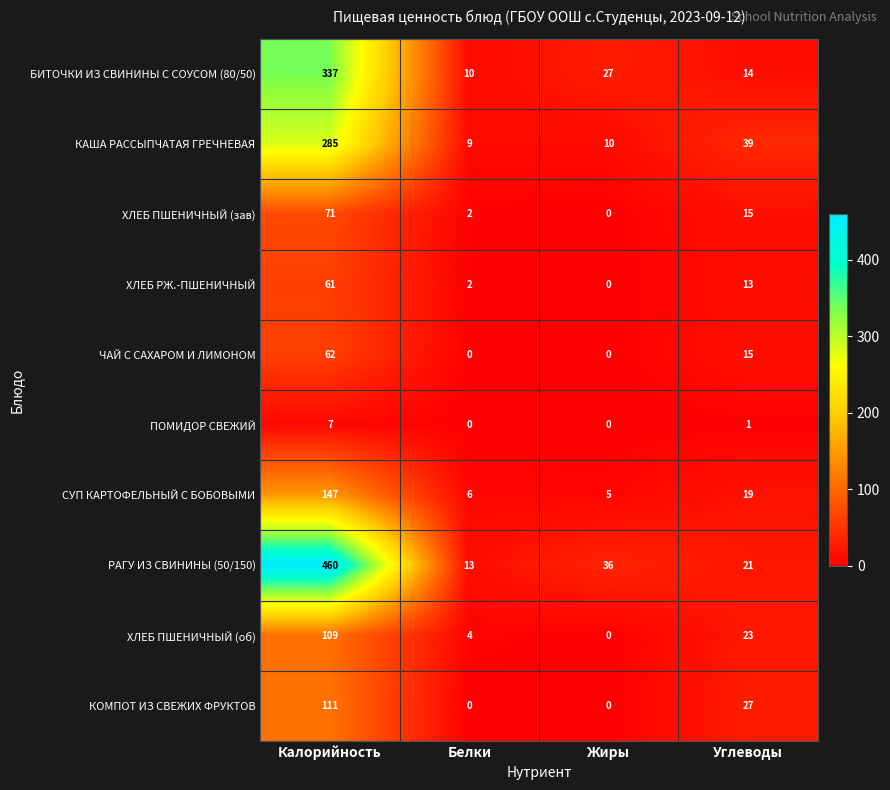

Rank the categories by БИТОЧКИ ИЗ СВИНИНЫ С СОУСОМ (80/50) value from lowest to highest.

Белки, Углеводы, Жиры, Калорийность